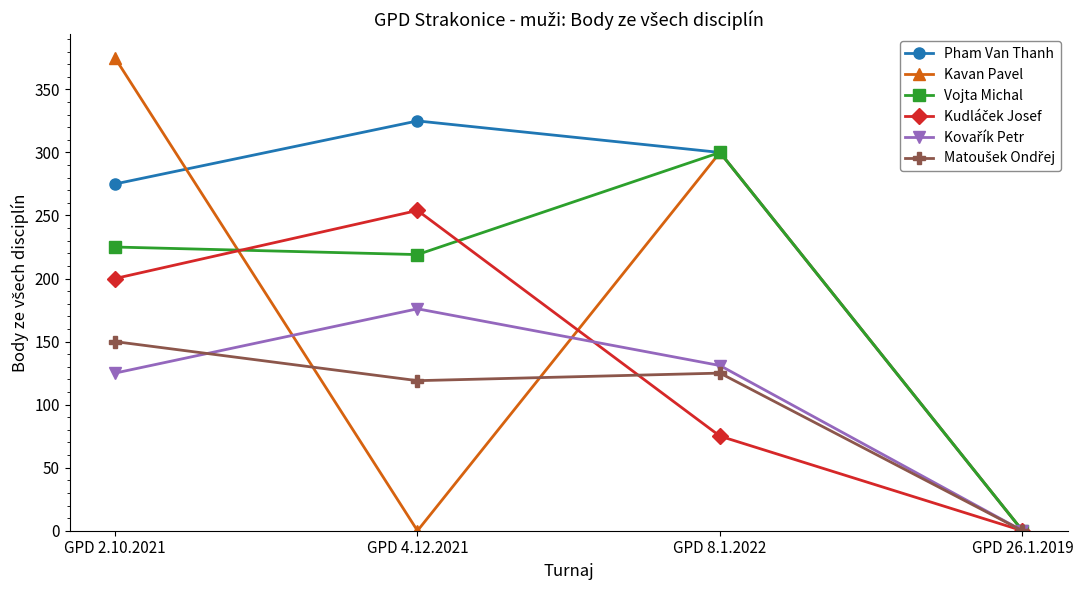

Is it true that Vojta Michal equals 219 at GPD 4.12.2021?

True